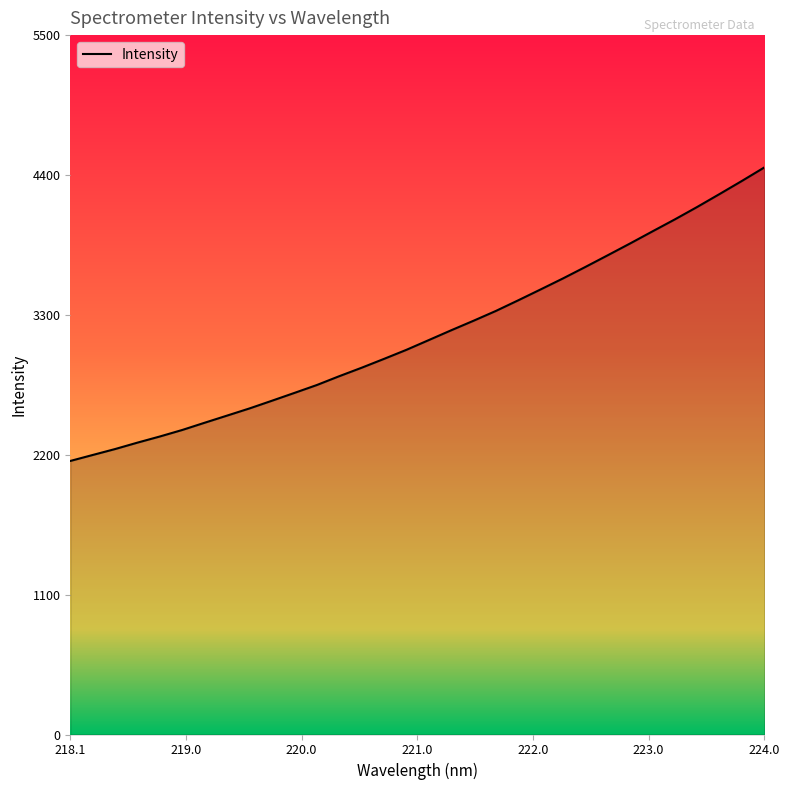

What is the smallest value displayed?

2151.2